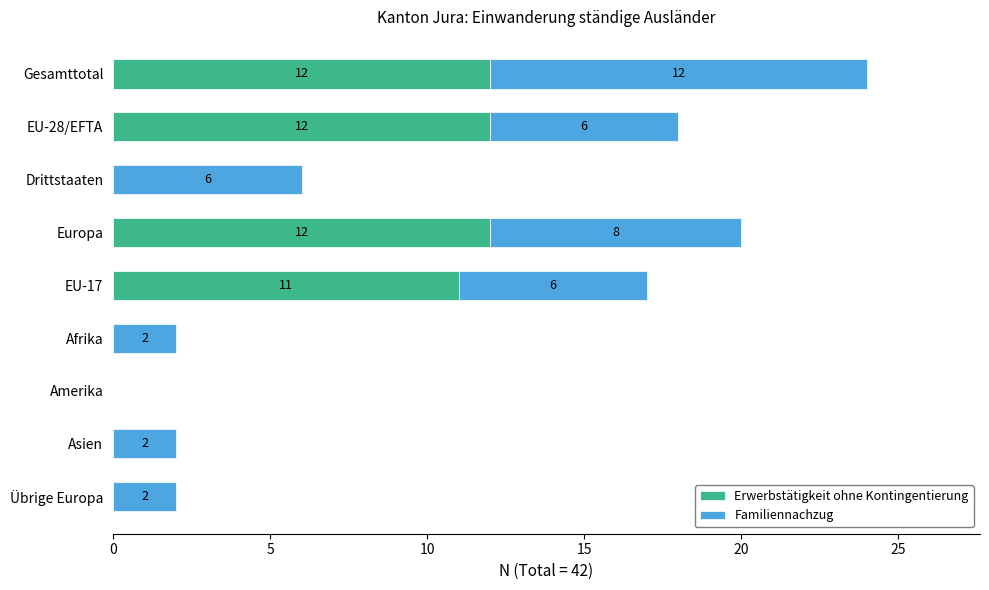

The Erwerbstätigkeit ohne Kontingentierung series shows 12 at Europa. True or false?

True